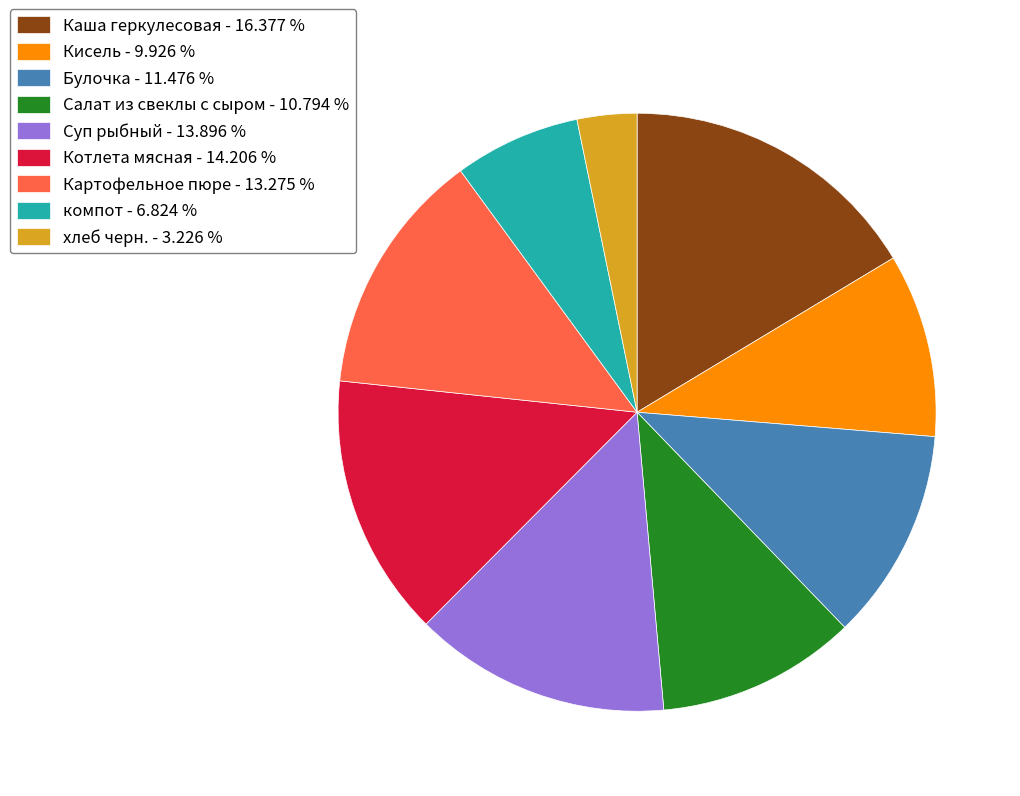

What is the ratio of the value at Салат из свеклы с сыром - 10.794 % to the value at Каша геркулесовая - 16.377 %?

0.7